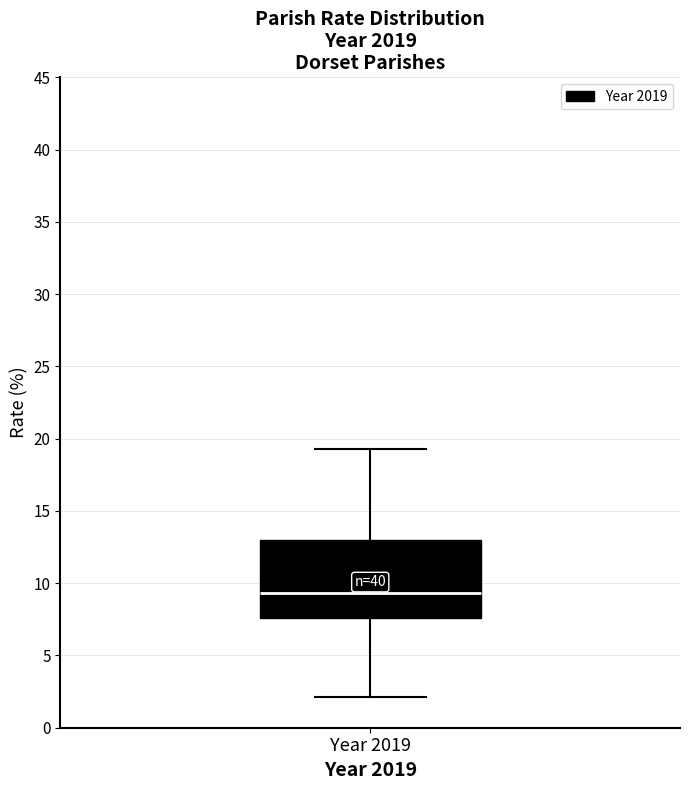

Read this box plot against the y-axis: the position of the median line, the range covered by the box, and the ends of both whiskers. The values are not printed on the chart, so give them approximately, as read against the axis.

median 9.5, box 7.5 to 13.0, whiskers 2.0 to 19.5